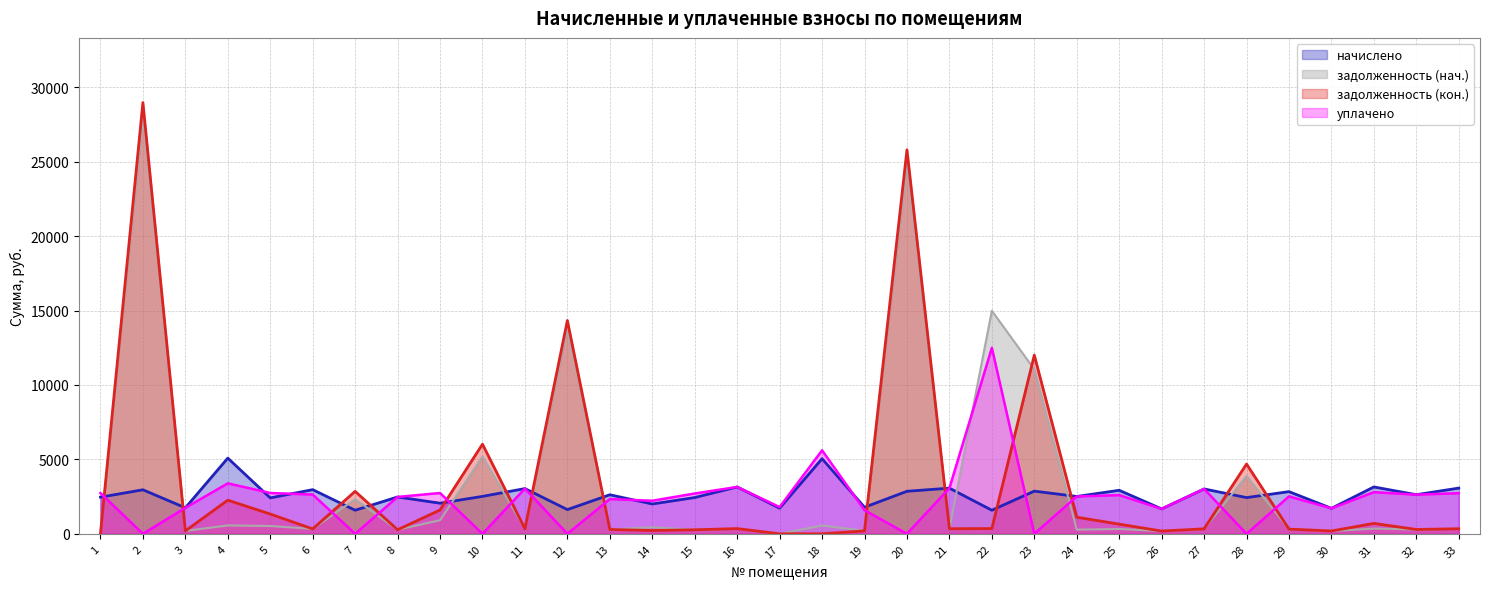

What is the value of the задолженность (нач.) point at the 25th from the left?

324.9